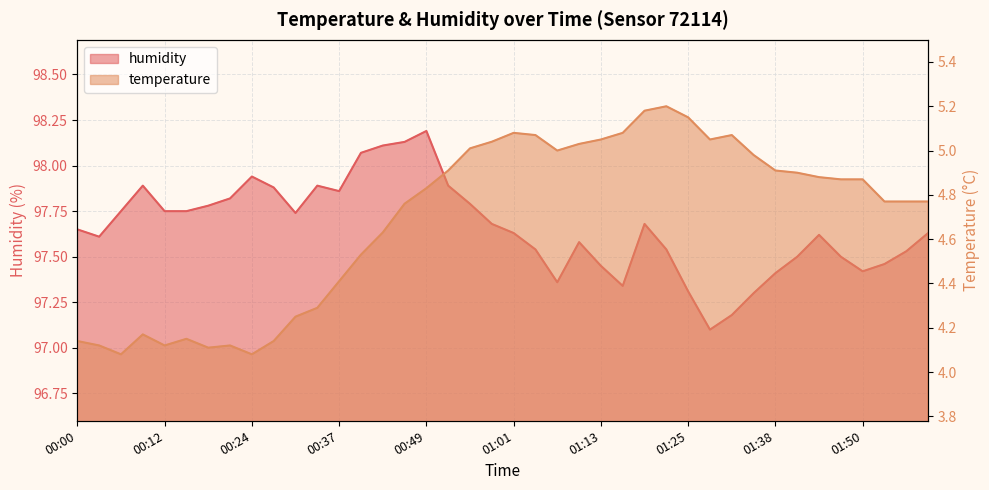

Which series changed the most between 00:09 and 00:46?

temperature